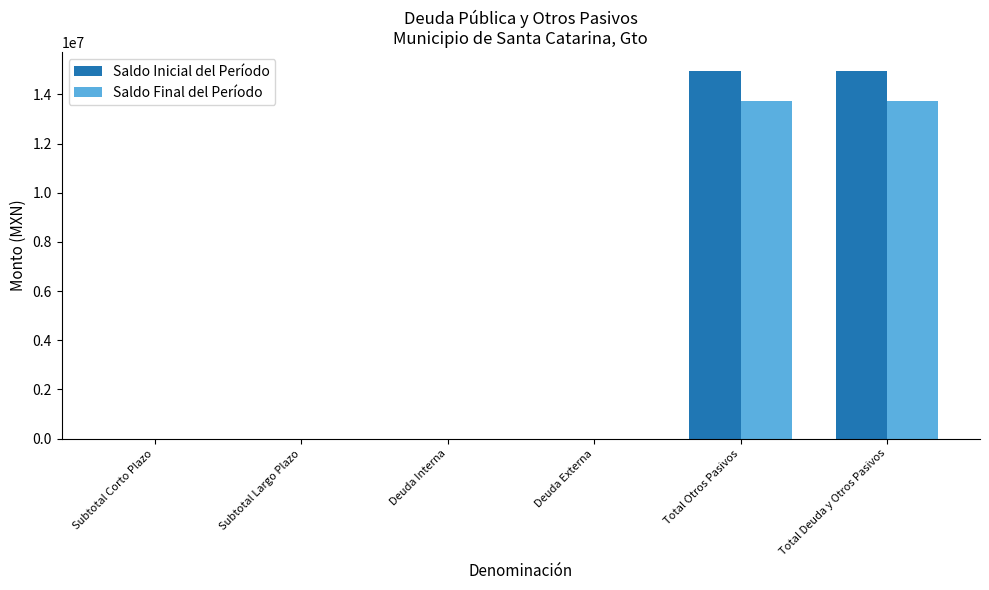

Is the value of Saldo Final del Período at Total Otros Pasivos greater than the value of Saldo Inicial del Período at Total Deuda y Otros Pasivos?

No